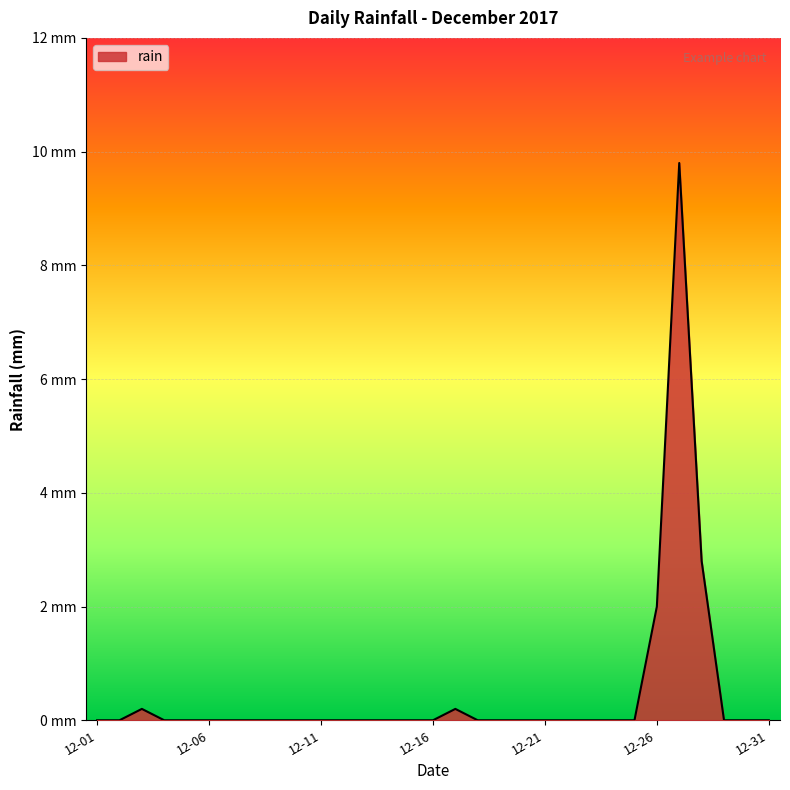

Is this an area chart (filled region under the line)?

Yes